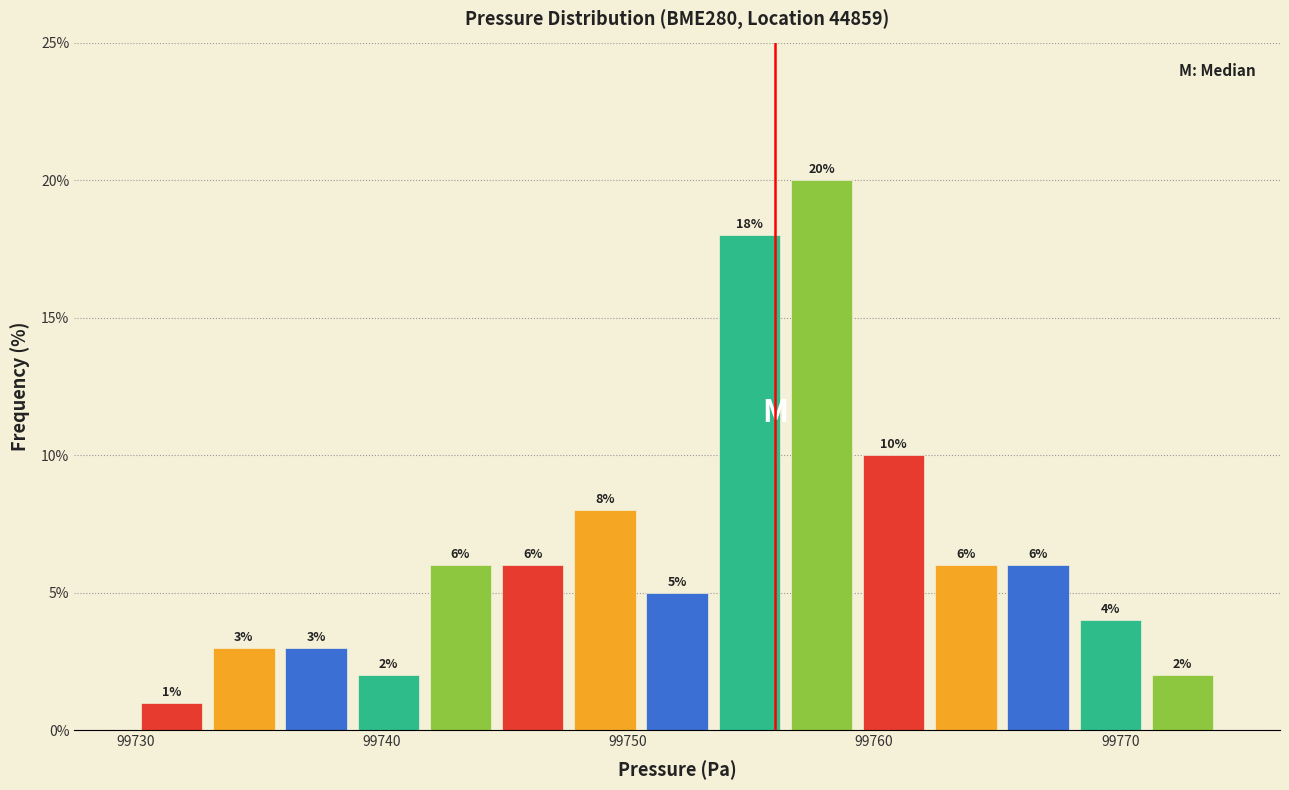

Around what value on the x-axis is the tallest bar? Give the approximate position of its centre, as read against the axis.

99758